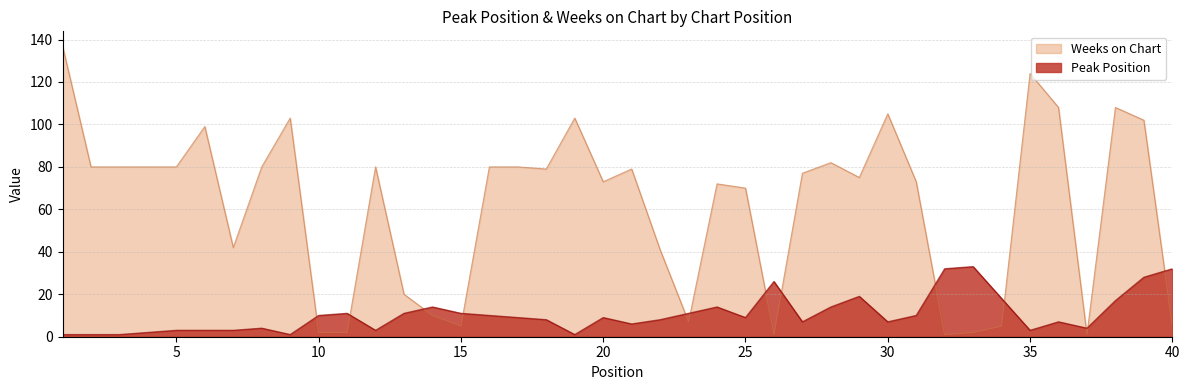

List the labels in order of Weeks on Chart value, largest first.

1, 35, 36, 38, 30, 9, 19, 39, 6, 28, 2, 3, 4, 5, 8, 12, 16, 17, 18, 21, 27, 29, 20, 31, 24, 25, 7, 22, 13, 14, 23, 15, 34, 40, 10, 11, 33, 26, 32, 37